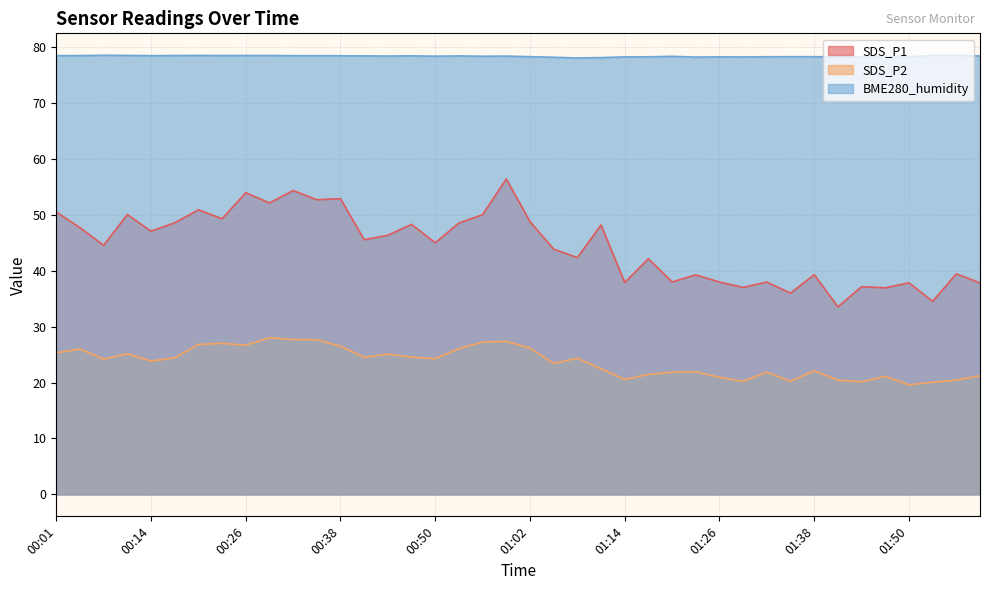

What is the label of the 40th point from the right?

00:01